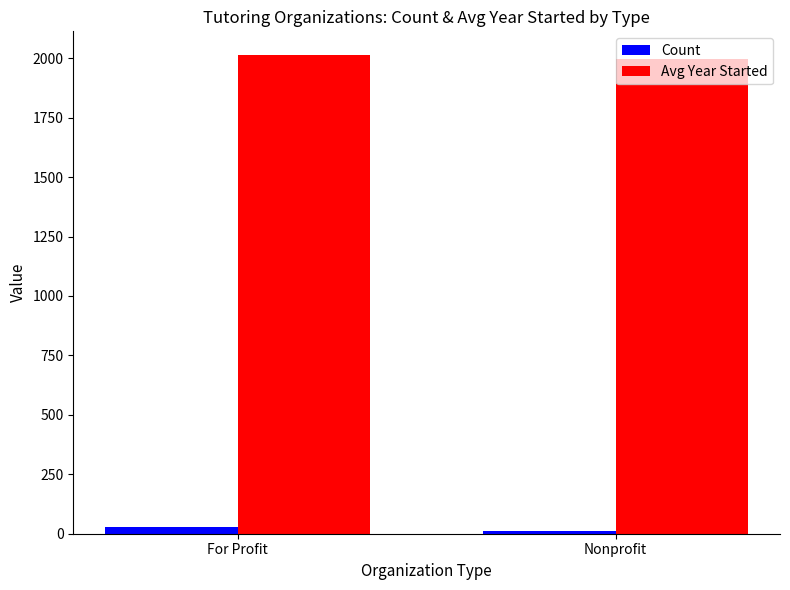

Reading left to right, what are all the values shown in this chart?

Count: 27.0	10.0
Avg Year Started: 2012.5	1998.5